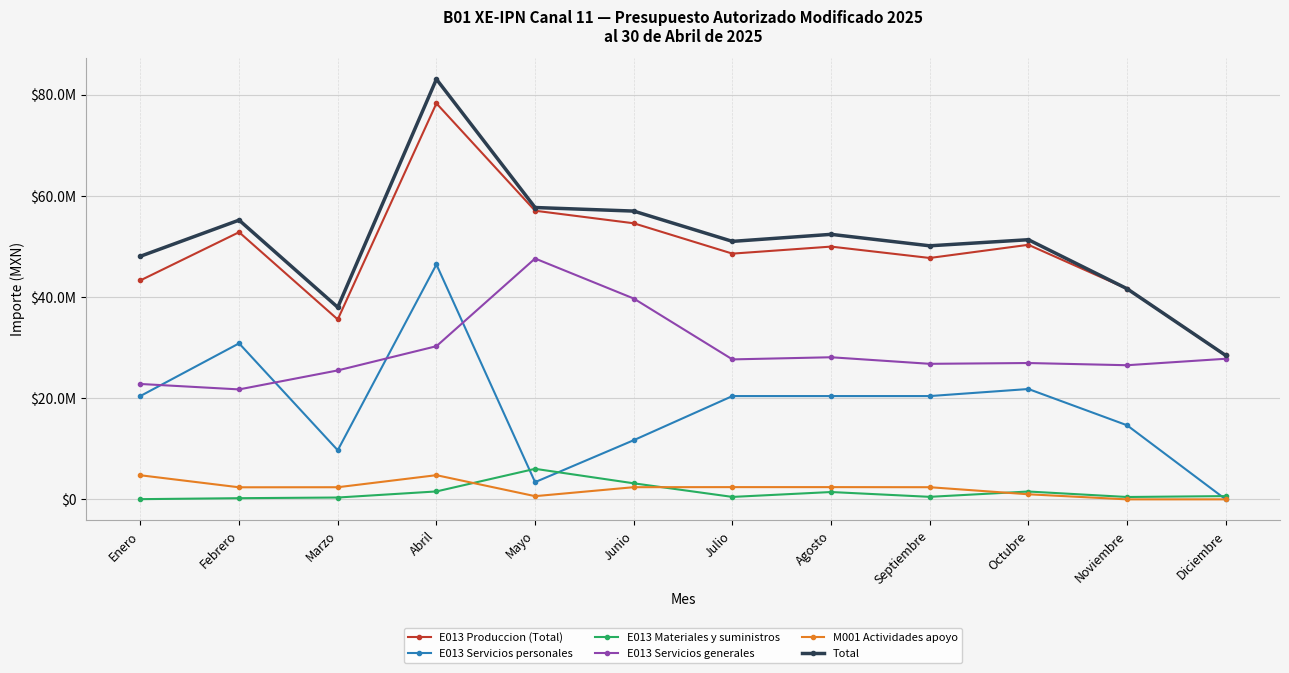

Does the chart have visible grid lines?

Yes